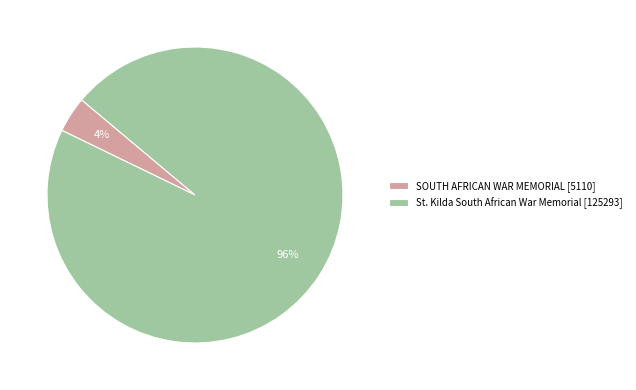

How many slices are in this pie chart?

2